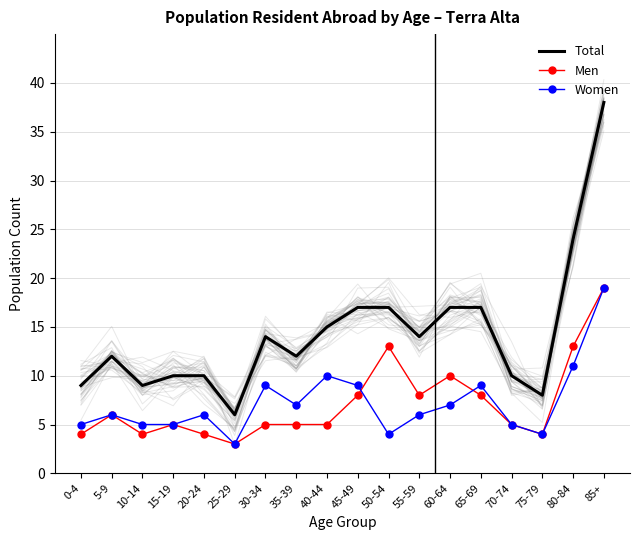

Where does the Men series first go above 5?

5-9